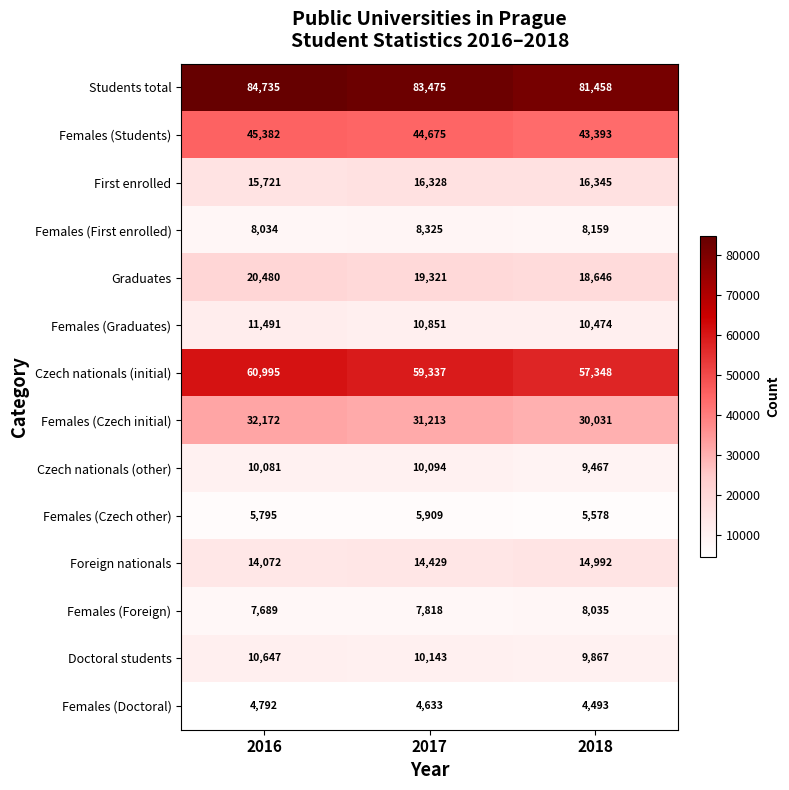

Count the number of categories in the chart.

3